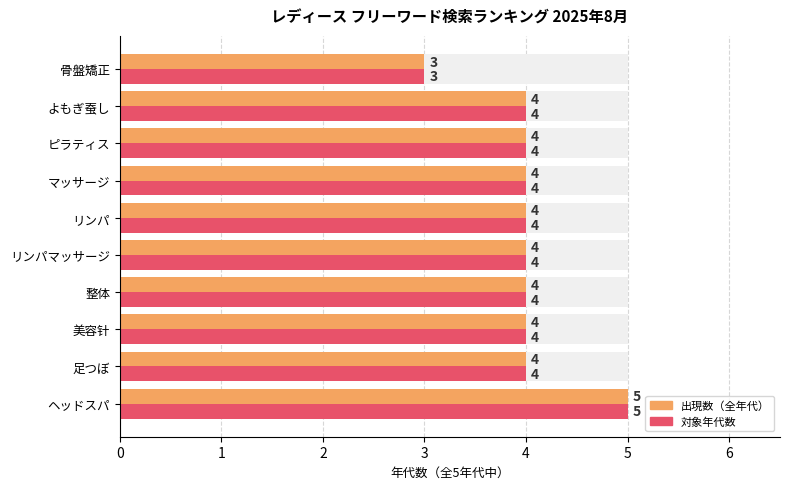

The 対象年代数 series shows 2 at 8. True or false?

False